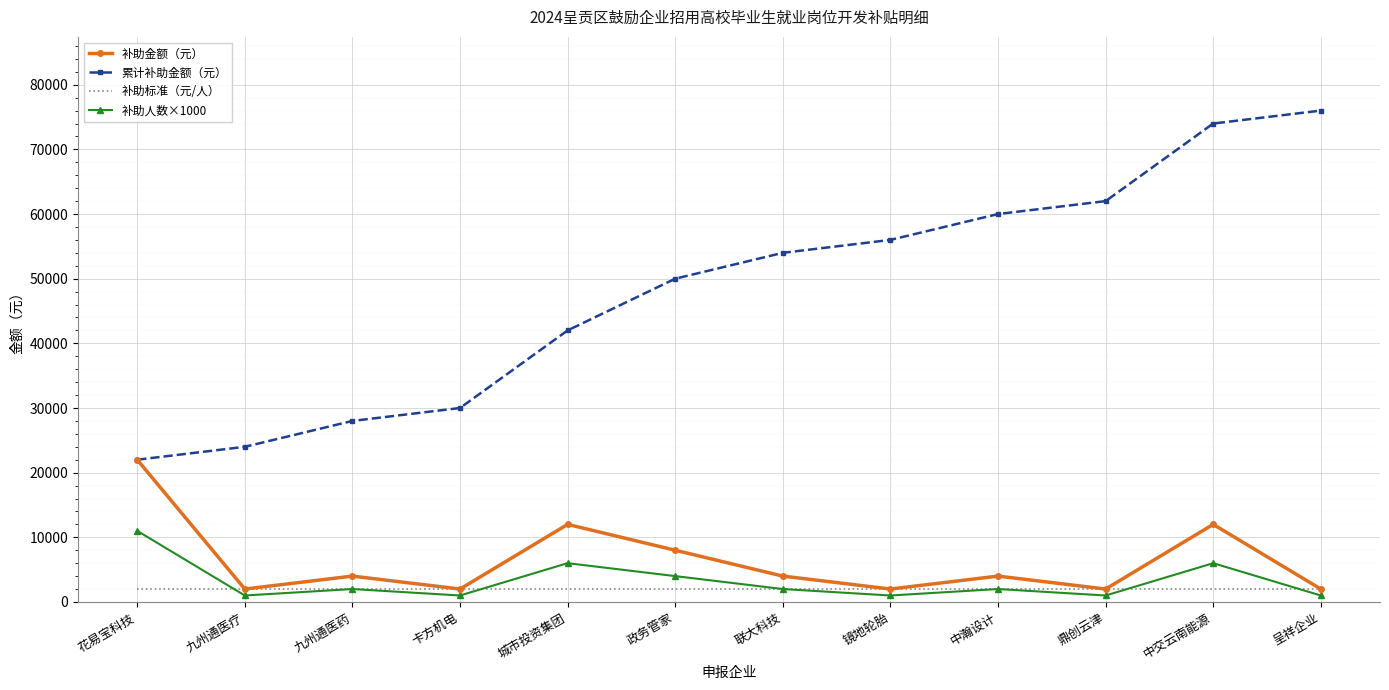

The 补助金额（元） series shows 22000 at 花易宝科技. True or false?

True